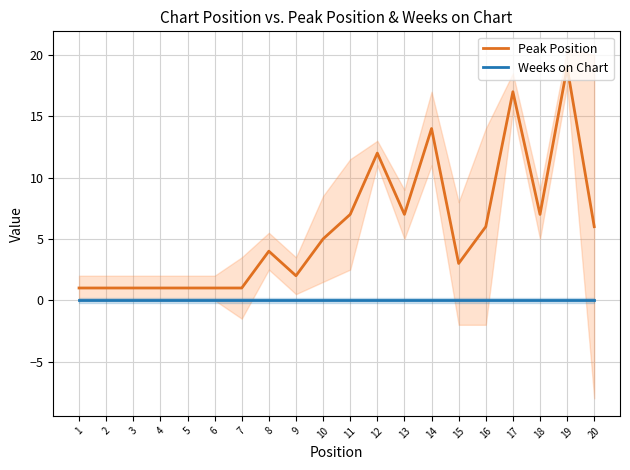

Reading left to right, transcribe all the data shown in this chart.

Peak Position: 1	1	1	1	1	1	1	4	2	5	7	12	7	14	3	6	17	7	19	6
Weeks on Chart: 0	0	0	0	0	0	0	0	0	0	0	0	0	0	0	0	0	0	0	0